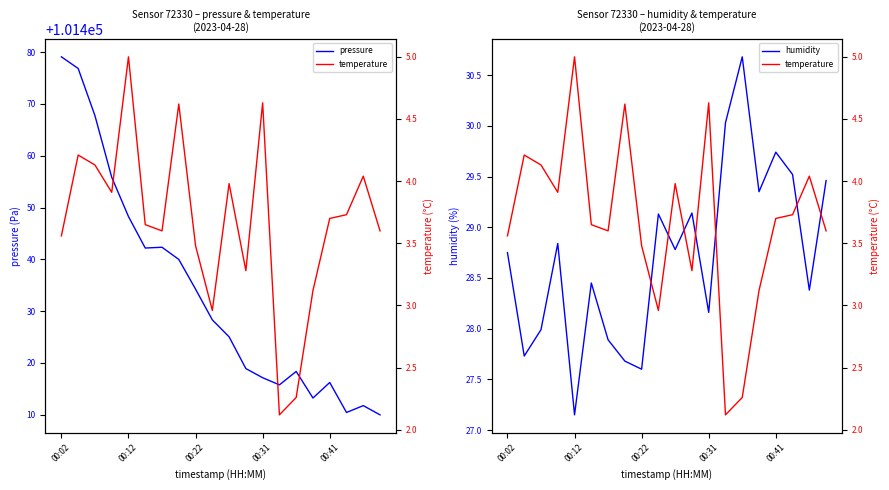

At how many categories does at least one series exceed 67771?

20